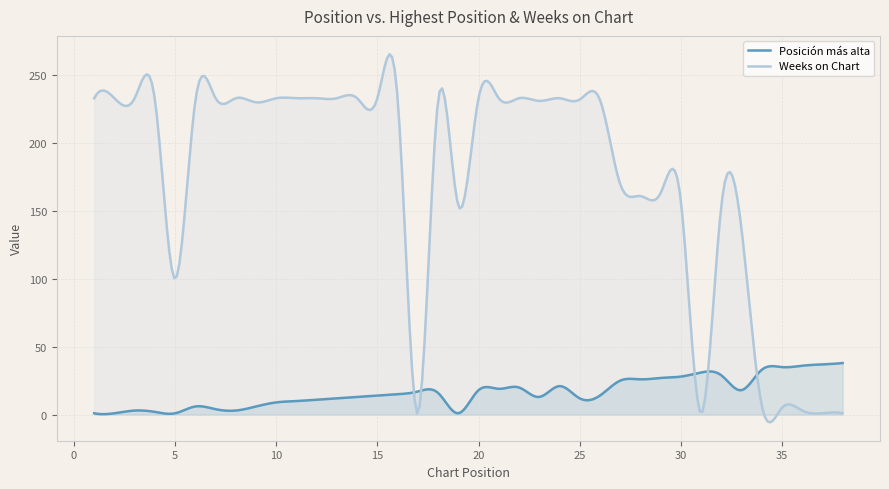

At which category does Posición más alta reach its first local peak?

3